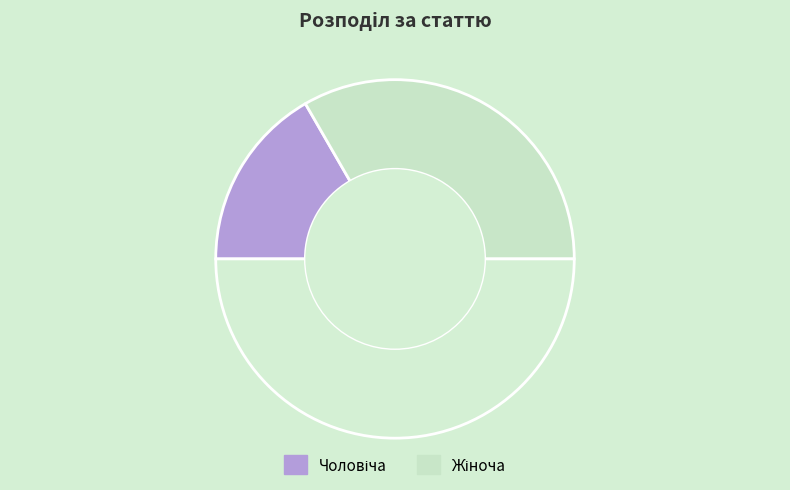

How many segments does this pie chart have?

3